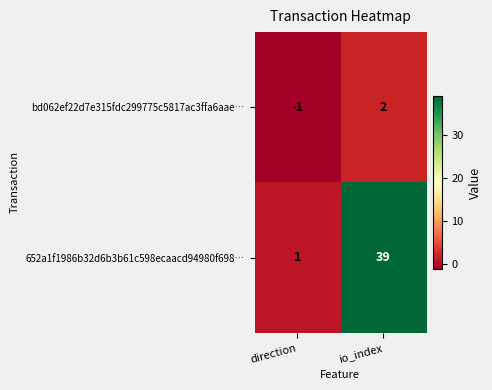

Which category has the lowest value in the 652a1f1986b32d6b3b61c598ecaacd94980f698… series?

direction